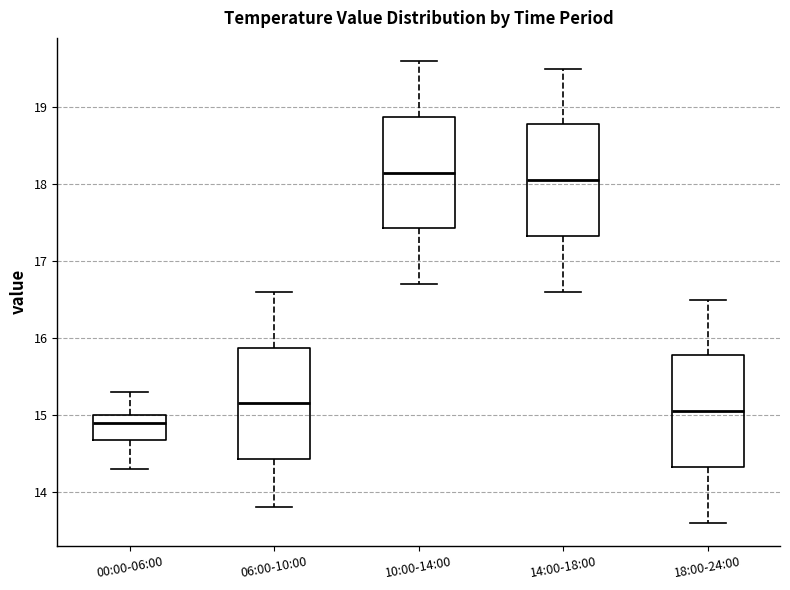

Which box has the lowest median line?

00:00-06:00